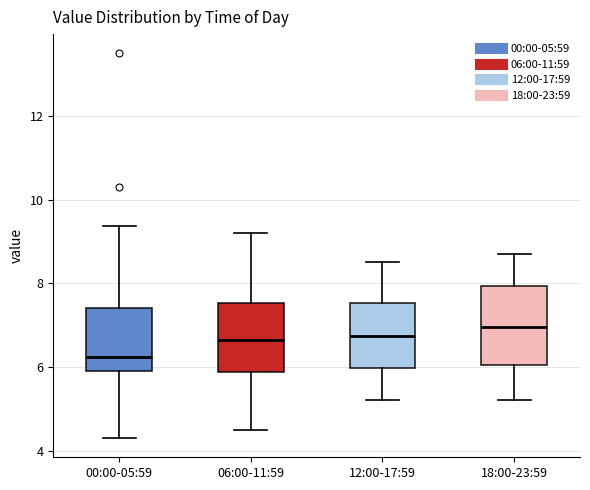

Reading left to right, read every box against the y-axis: the position of its median line, the range the box covers, and the ends of its whiskers. The values are not printed on the chart, so give them approximately, as read against the axis.

00:00-05:59: median 6.2, box 5.8 to 7.4, whiskers 4.4 to 9.4
06:00-11:59: median 6.6, box 5.8 to 7.6, whiskers 4.6 to 9.2
12:00-17:59: median 6.8, box 6.0 to 7.6, whiskers 5.2 to 8.6
18:00-23:59: median 7.0, box 6.0 to 8.0, whiskers 5.2 to 8.8